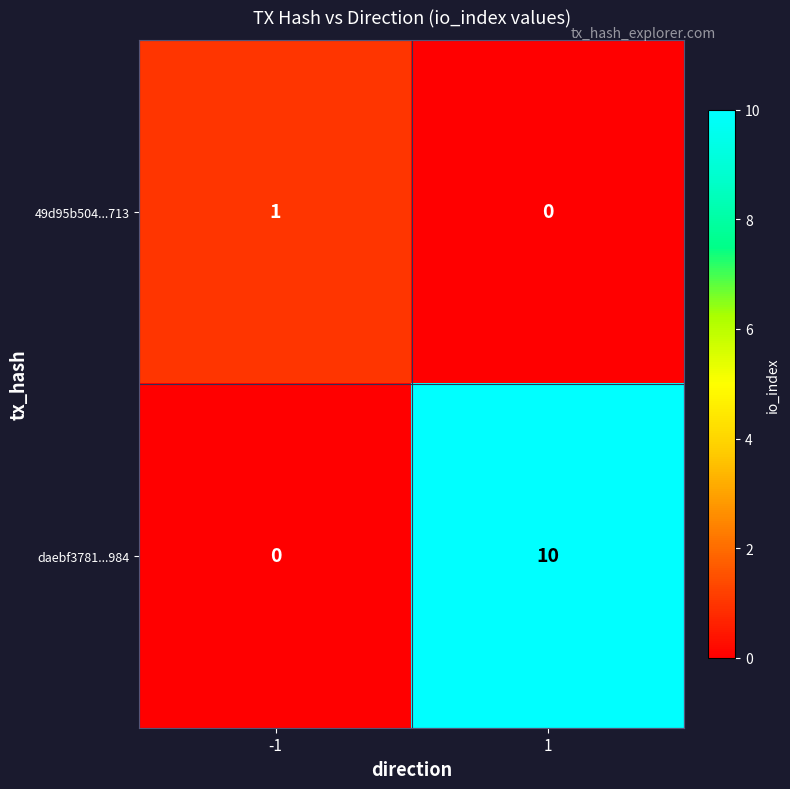

What is the difference between the highest and lowest values at 1?

10